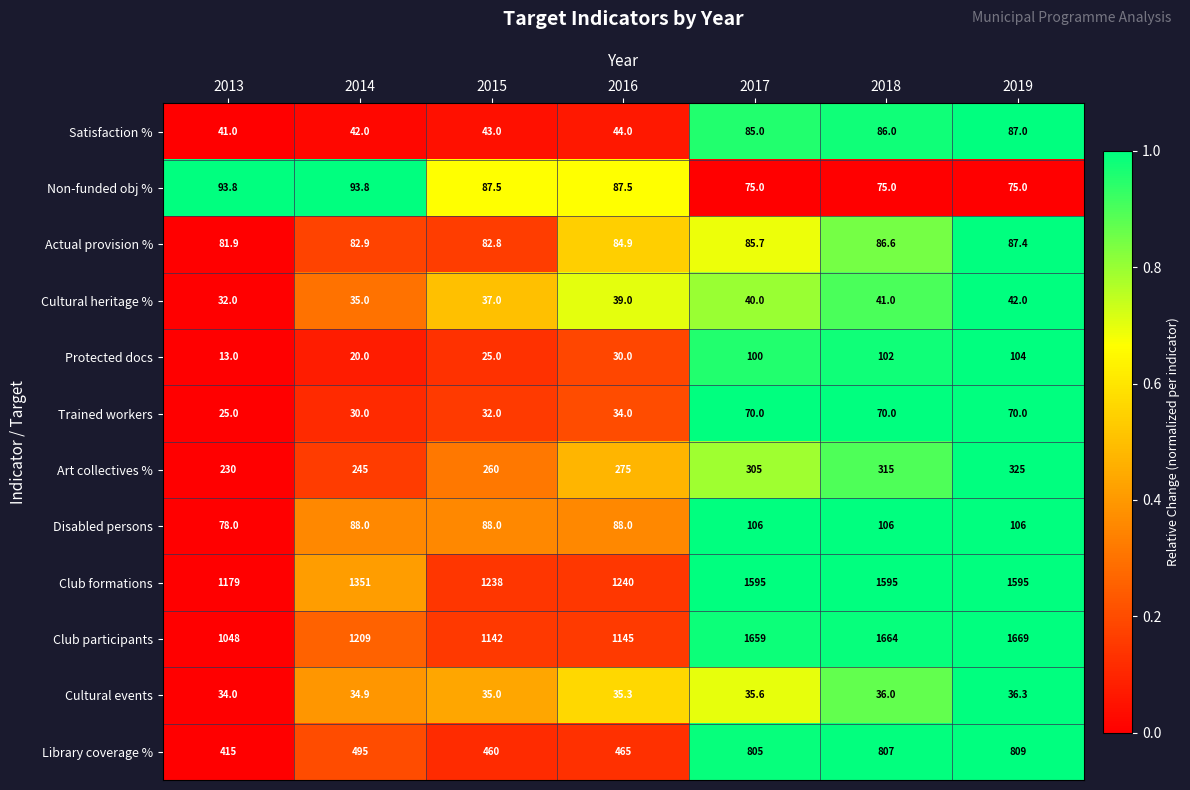

The Non-funded obj % series shows 107.0 at 2019. True or false?

False